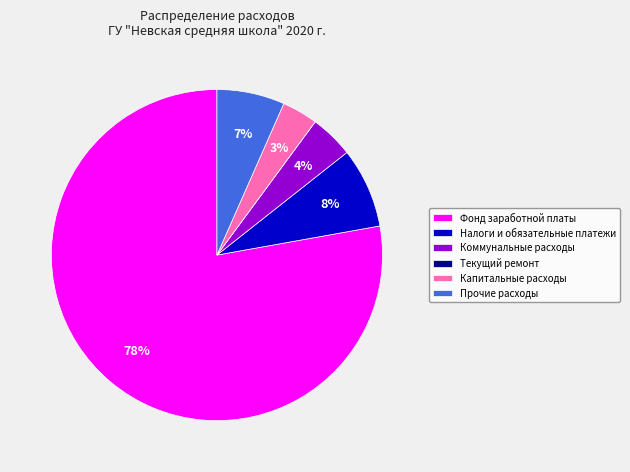

To the nearest percent, what percentage of the pie is Прочие расходы?

7%